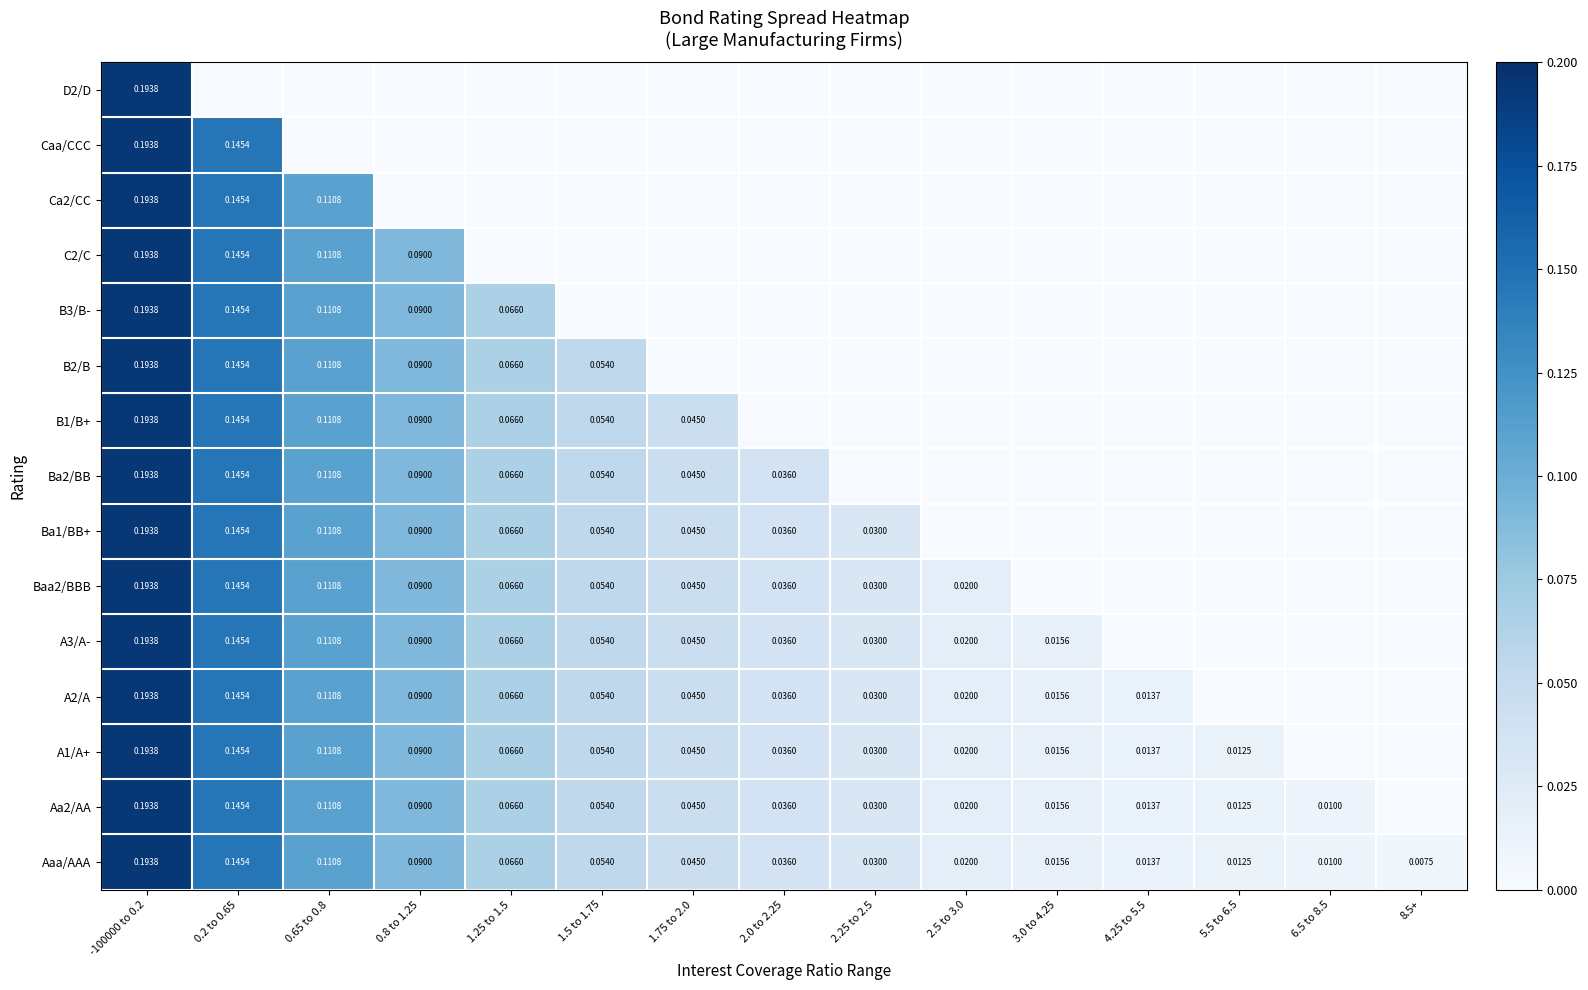

Is it true that D2/D equals -0.1 at 0.65 to 0.8?

False